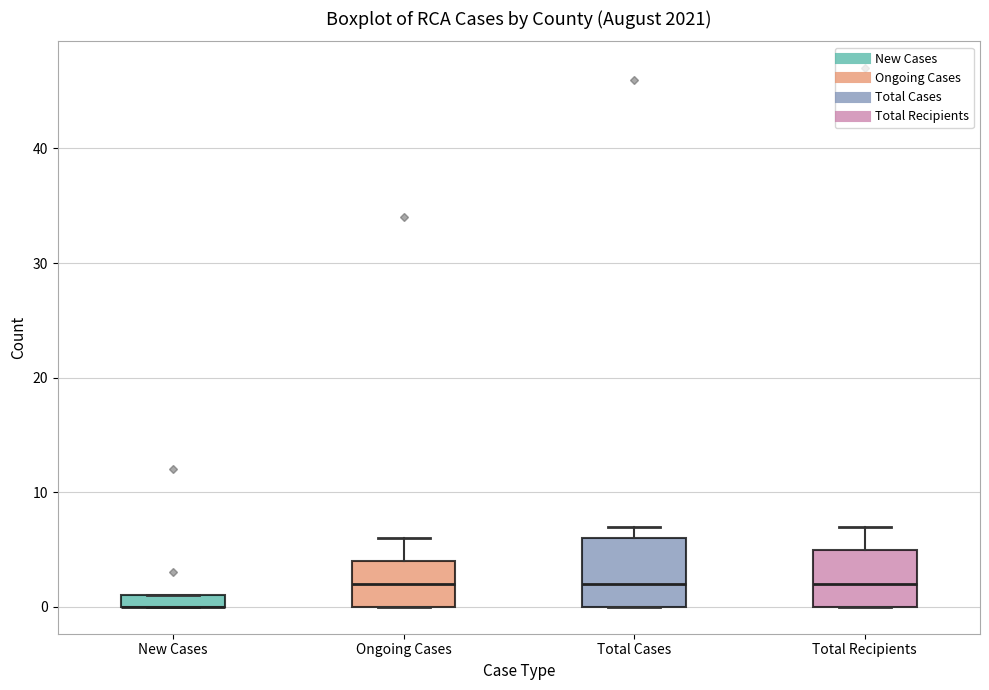

Where is the upper edge of the box for Ongoing Cases on the y-axis? The values are not printed on the chart, so give them approximately, as read against the axis.

4